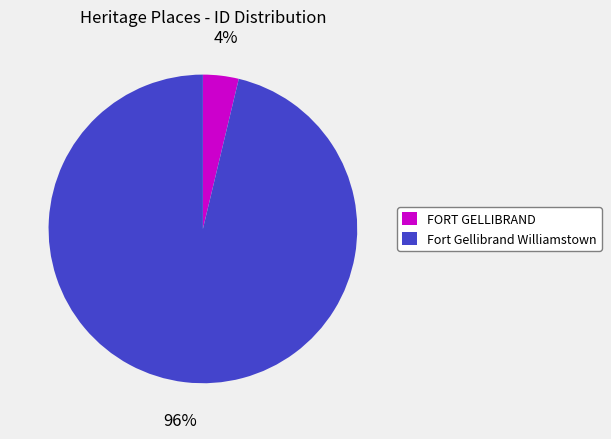

To the nearest percent, what is the average slice percentage?

50%